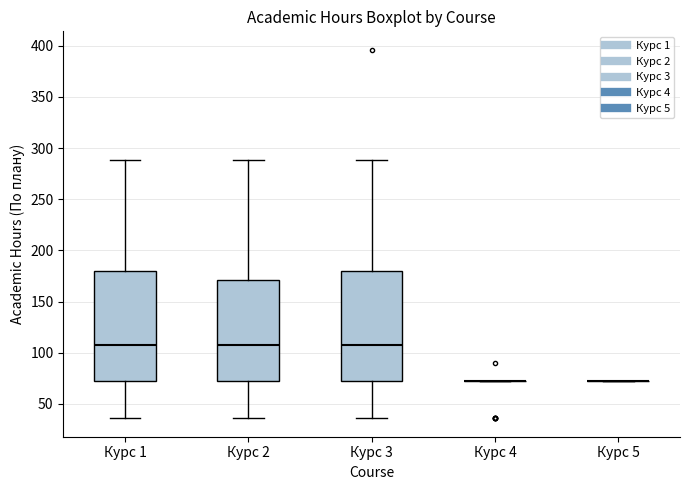

Reading left to right, transcribe this box plot: for each box, give where its median line is, the range the box spans, and where its two whiskers end, as read against the y-axis. The values are not printed on the chart, so give them approximately, as read against the axis.

Курс 1: median 110, box 70 to 180, whiskers 35 to 290
Курс 2: median 110, box 70 to 170, whiskers 35 to 290
Курс 3: median 110, box 70 to 180, whiskers 35 to 290
Курс 4: box collapsed to a line at 70, whiskers 70 to 70
Курс 5: box collapsed to a line at 70, whiskers 70 to 70